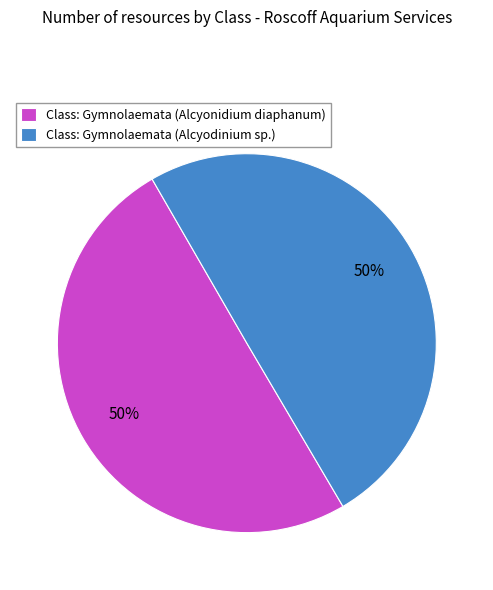

Do Class: Gymnolaemata (Alcyodinium sp.) and Class: Gymnolaemata (Alcyonidium diaphanum) together represent more than half of the pie?

Yes